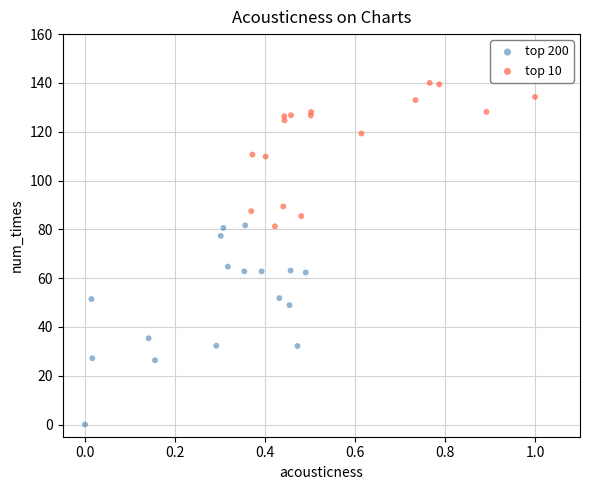

Which series reaches the minimum Y coordinate?

top 200